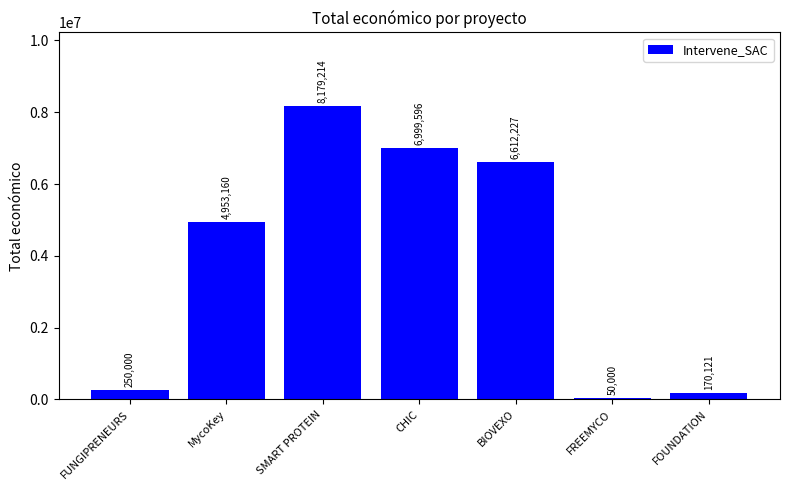

What is the value of the 2nd bar from the left?

4953160